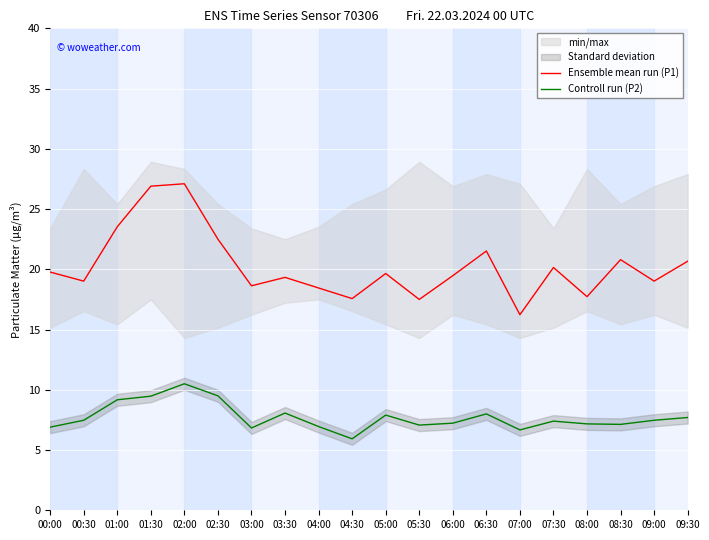

Which series has the widest spread of values?

Ensemble mean run (P1)